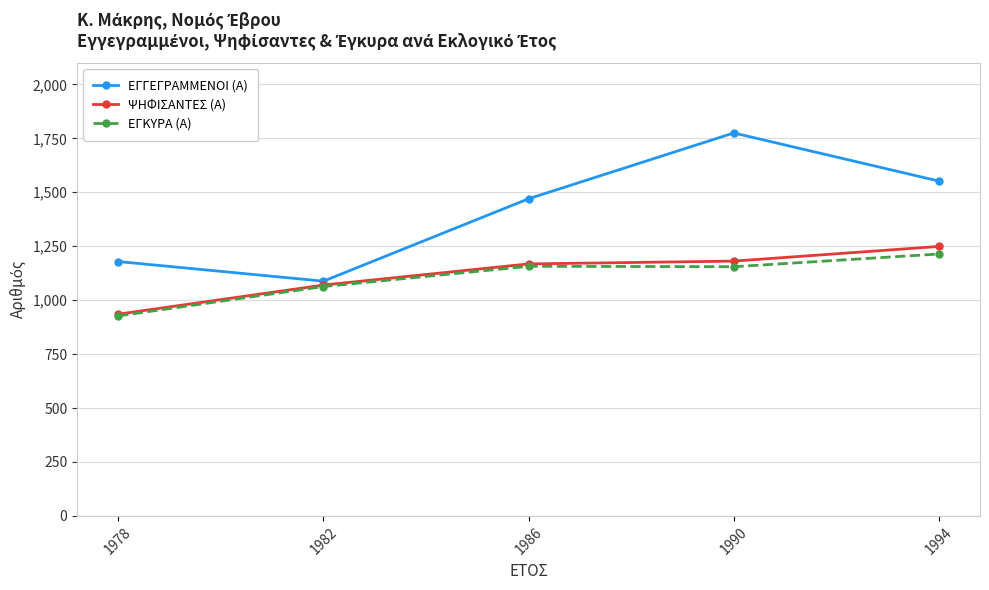

What is the difference between the maximum and minimum values in the ΨΗΦΙΣΑΝΤΕΣ (Α) series?

314